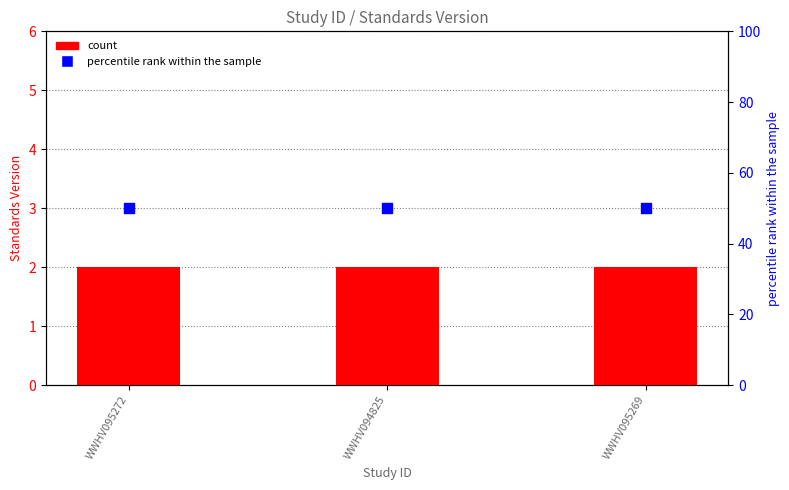

Which series contains the lowest Y value?

Standards Version